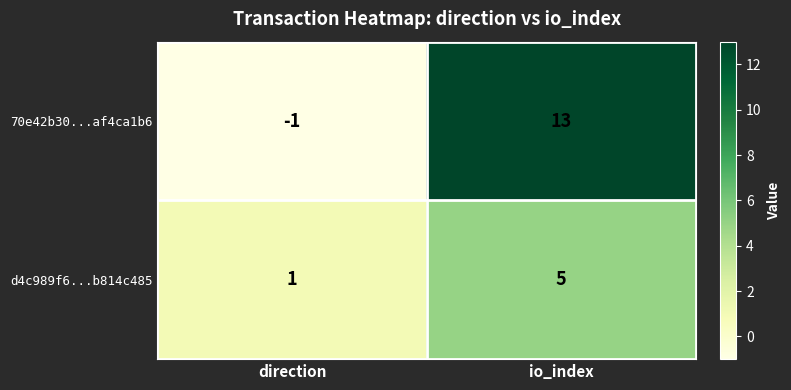

Reading left to right, extract all data points from this chart.

70e42b30...af4ca1b6: -1	13
d4c989f6...b814c485: 1	5